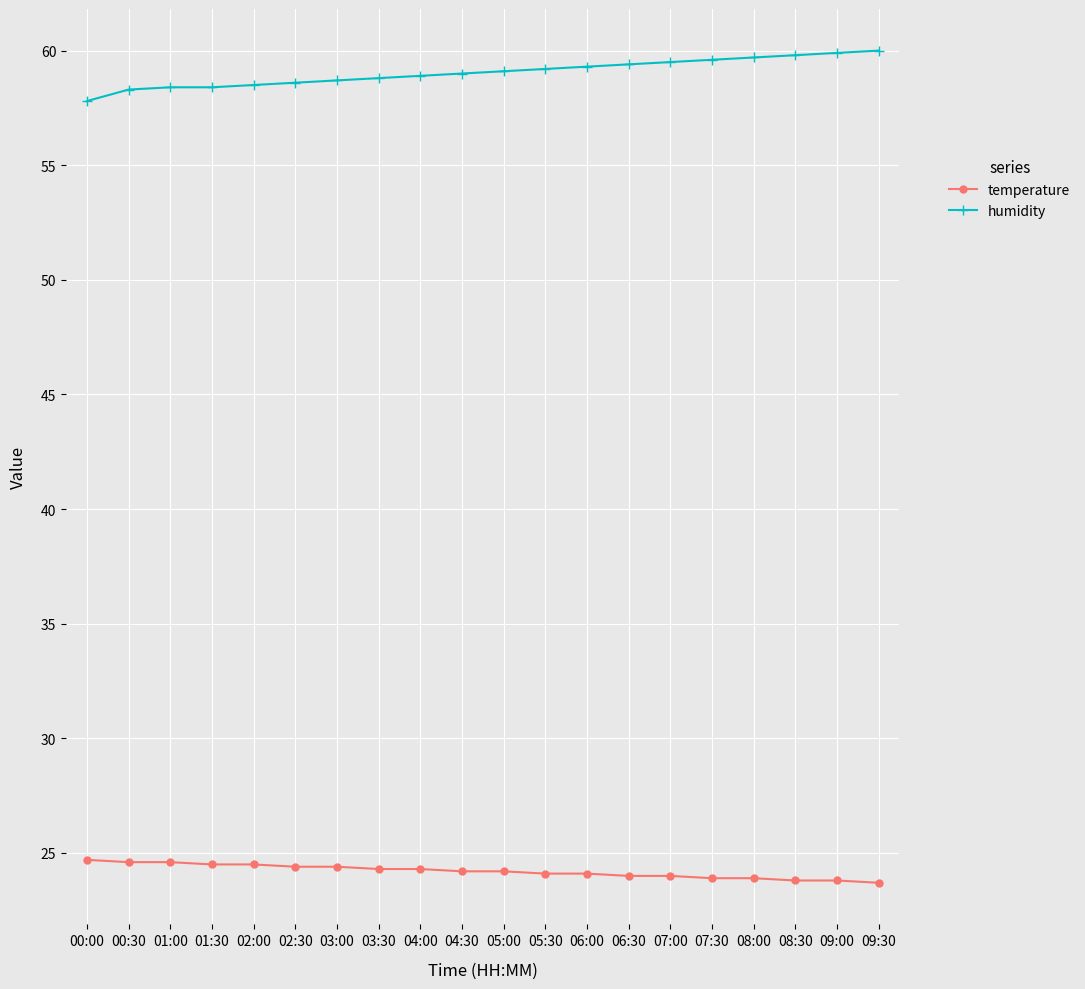

What is the difference between the maximum and minimum values in the humidity series?

2.2